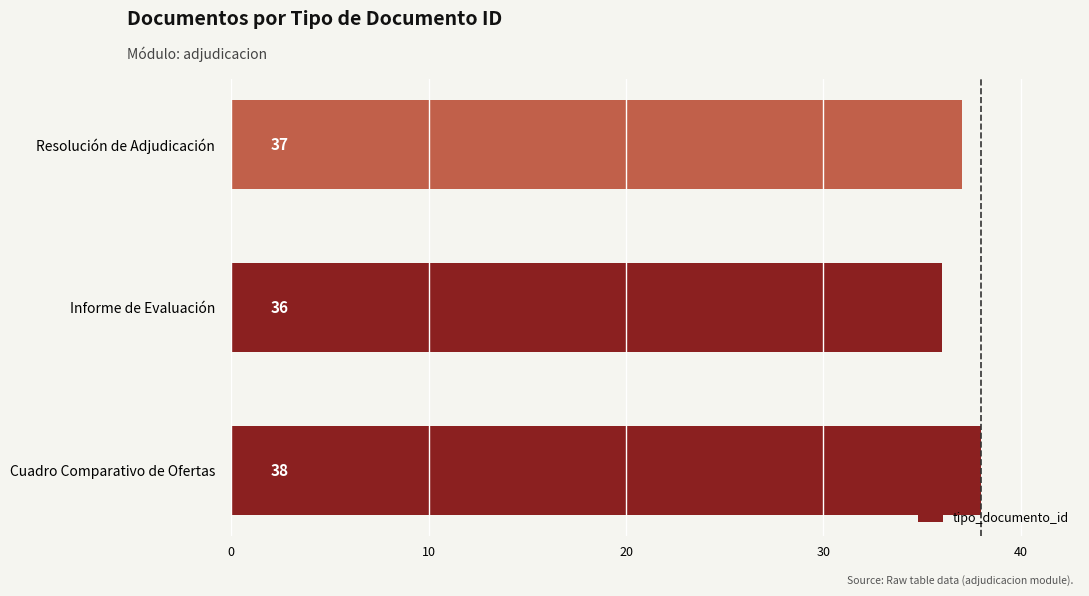

Is it true that the value at Informe de Evaluación is 36?

True